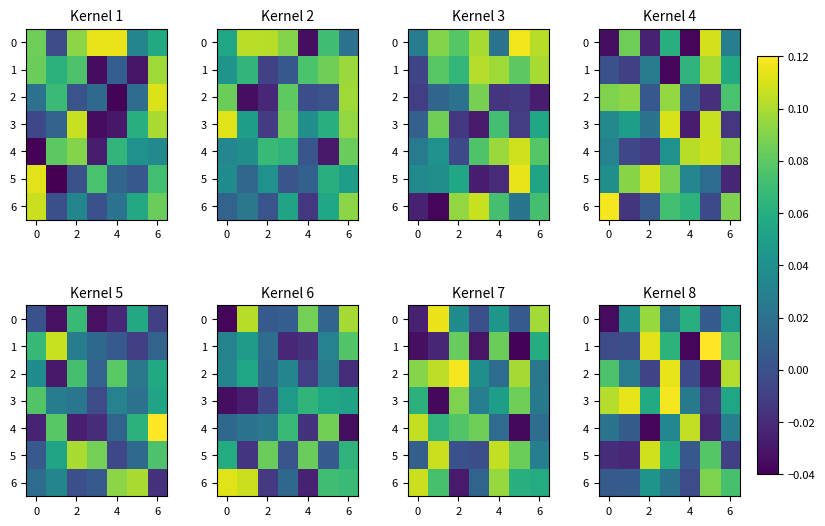

List the series in order of their peak value, highest first.

1, 3, 2, 5, 4, 0, 6